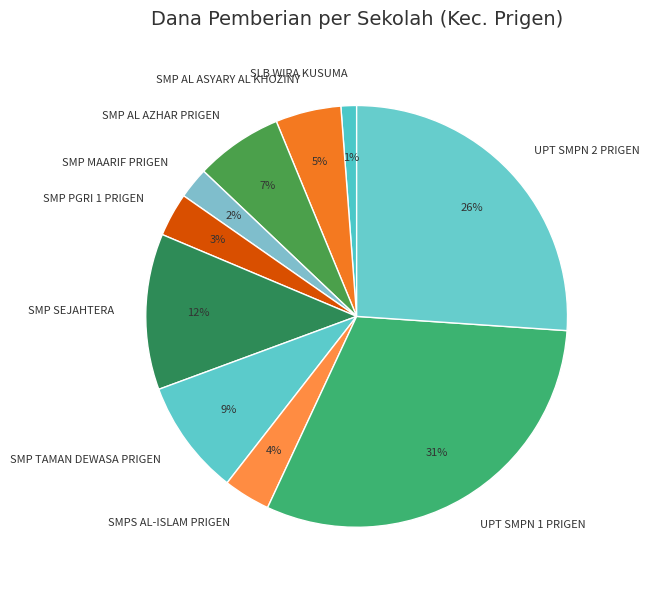

To the nearest percent, what is the difference between the SMP MAARIF PRIGEN and SMP SEJAHTERA slice percentages?

10%